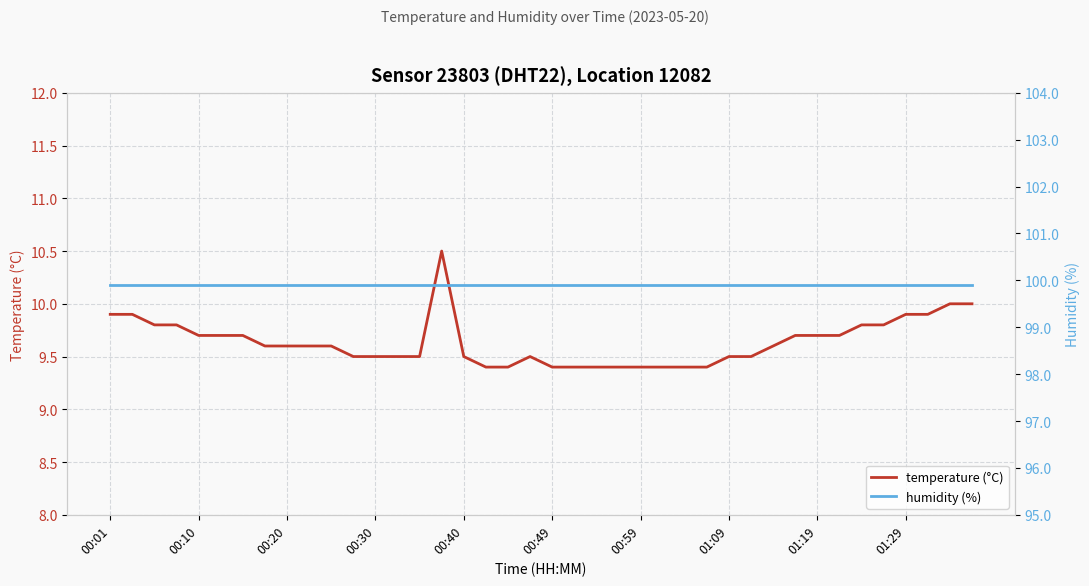

True or false: humidity (%) and temperature (°C) intersect in this chart.

False